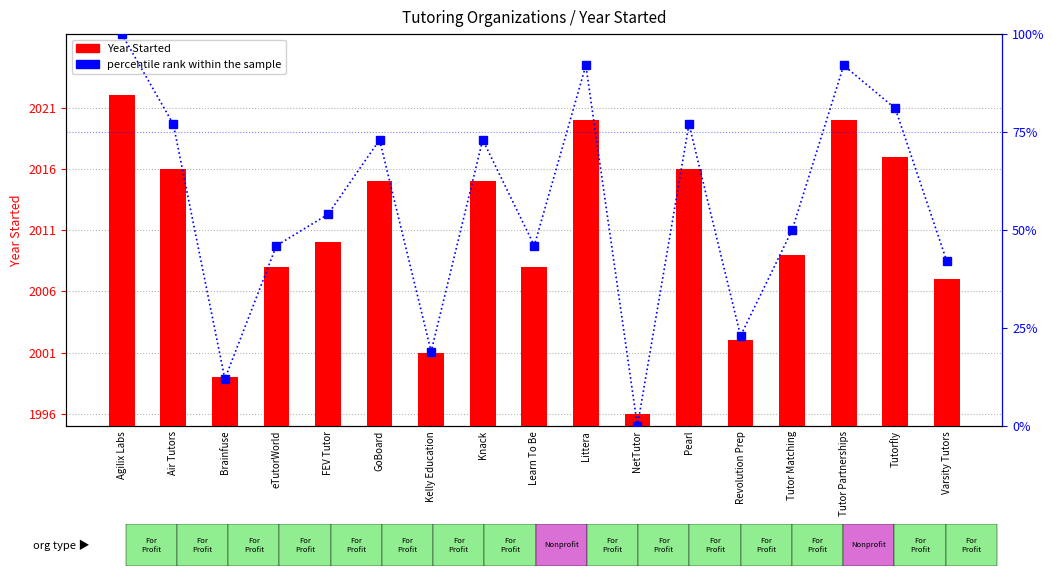

Which series changed the most between GoBoard and Littera?

percentile rank within the sample